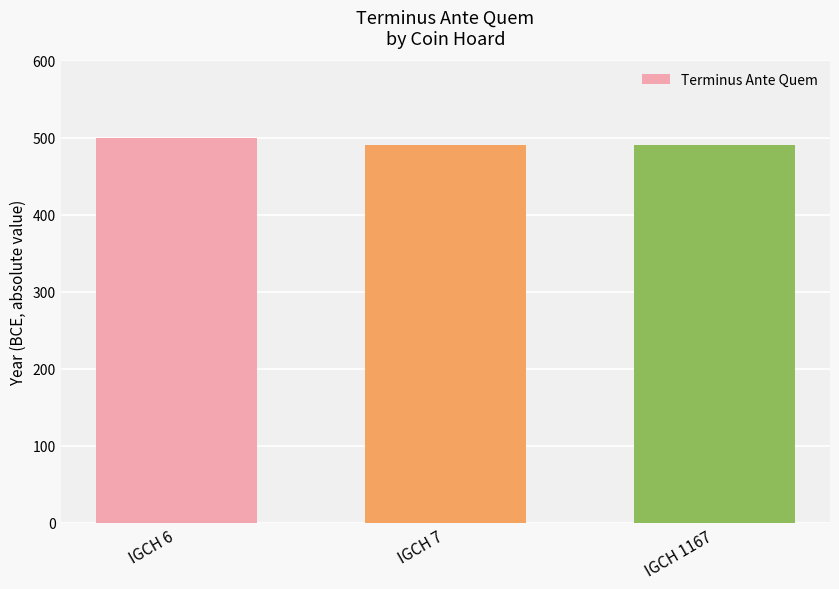

The chart shows a value of 490 at IGCH 1167. True or false?

True